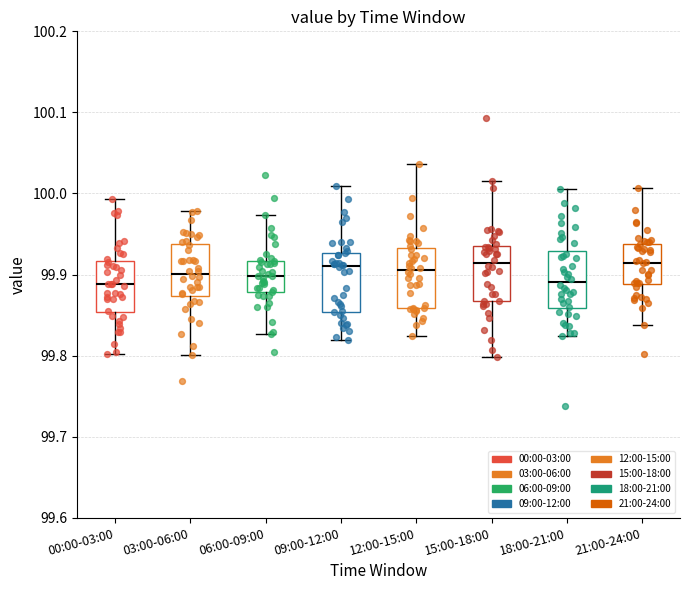

Reading left to right, transcribe this box plot: for each box, give where its median line is, the range the box spans, and where its two whiskers end, as read against the y-axis. The values are not printed on the chart, so give them approximately, as read against the axis.

00:00-03:00: median 99.89, box 99.85 to 99.92, whiskers 99.80 to 99.99
03:00-06:00: median 99.90, box 99.87 to 99.94, whiskers 99.80 to 99.98
06:00-09:00: median 99.90, box 99.88 to 99.92, whiskers 99.83 to 99.97
09:00-12:00: median 99.91, box 99.85 to 99.93, whiskers 99.82 to 100.01
12:00-15:00: median 99.91, box 99.86 to 99.93, whiskers 99.82 to 100.04
15:00-18:00: median 99.91, box 99.87 to 99.94, whiskers 99.80 to 100.02
18:00-21:00: median 99.89, box 99.86 to 99.93, whiskers 99.82 to 100.01
21:00-24:00: median 99.91, box 99.89 to 99.94, whiskers 99.84 to 100.01